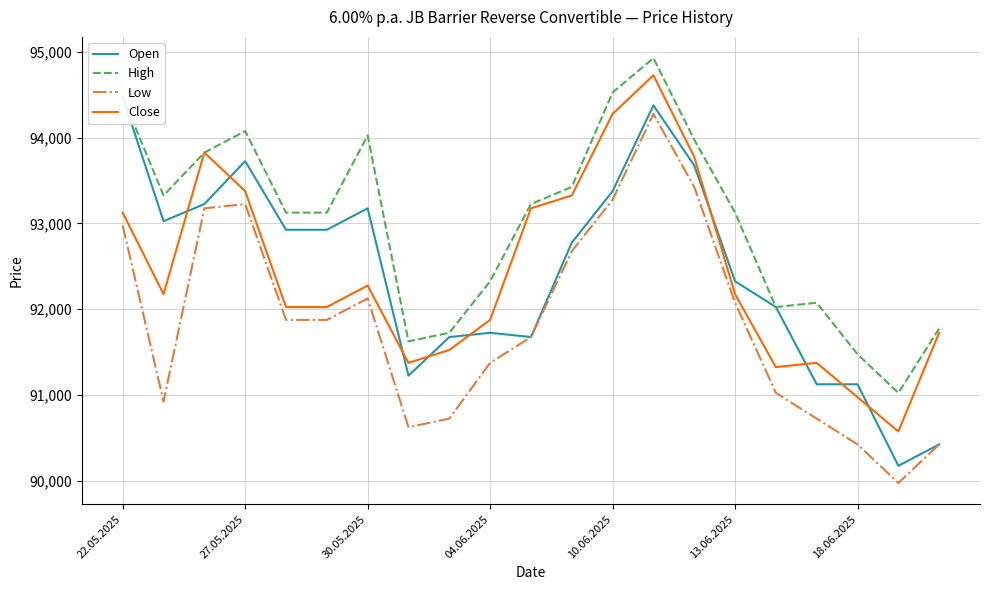

What is the difference between the maximum and minimum values in the High series?

3900